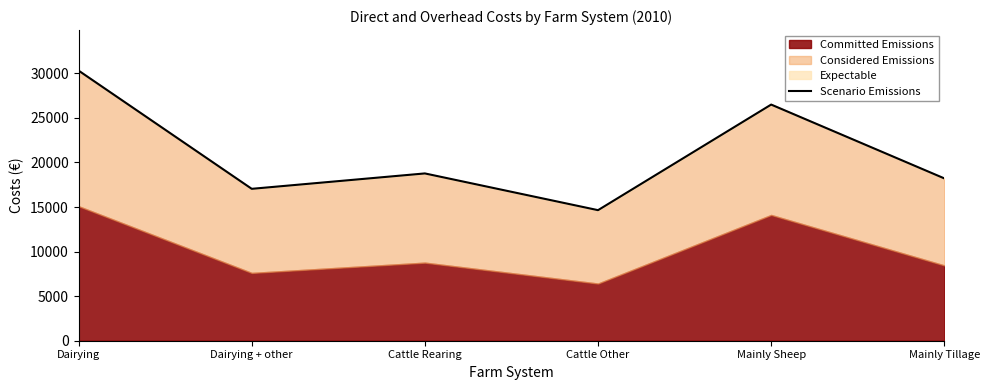

How many points are higher than both their immediate neighbors (excluding endpoints)?

2